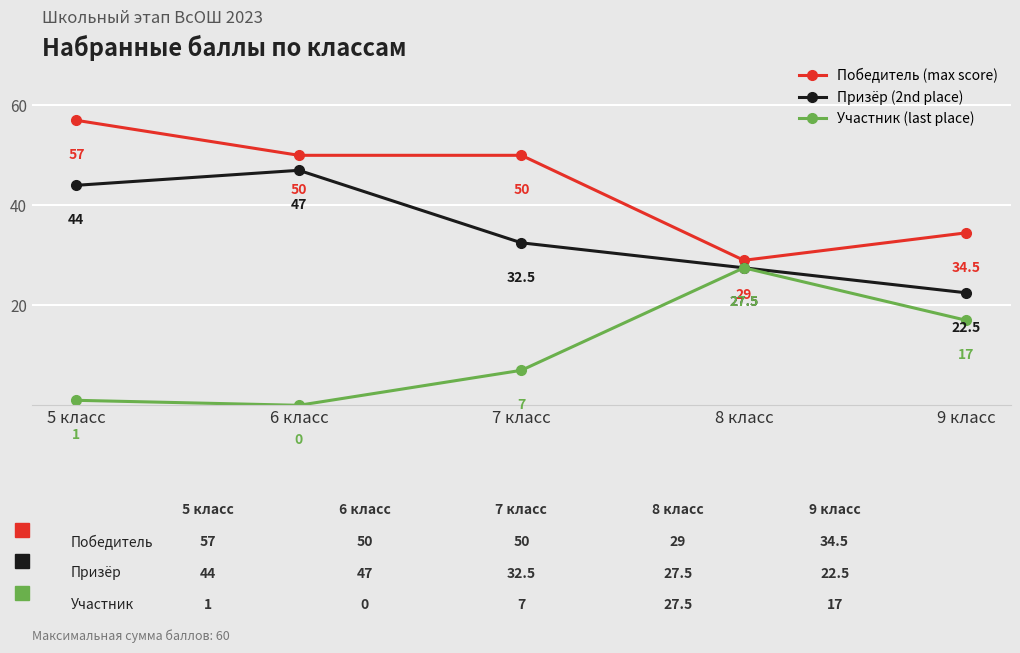

Which series changed the most between 6 класс and 8 класс?

Участник (last place)